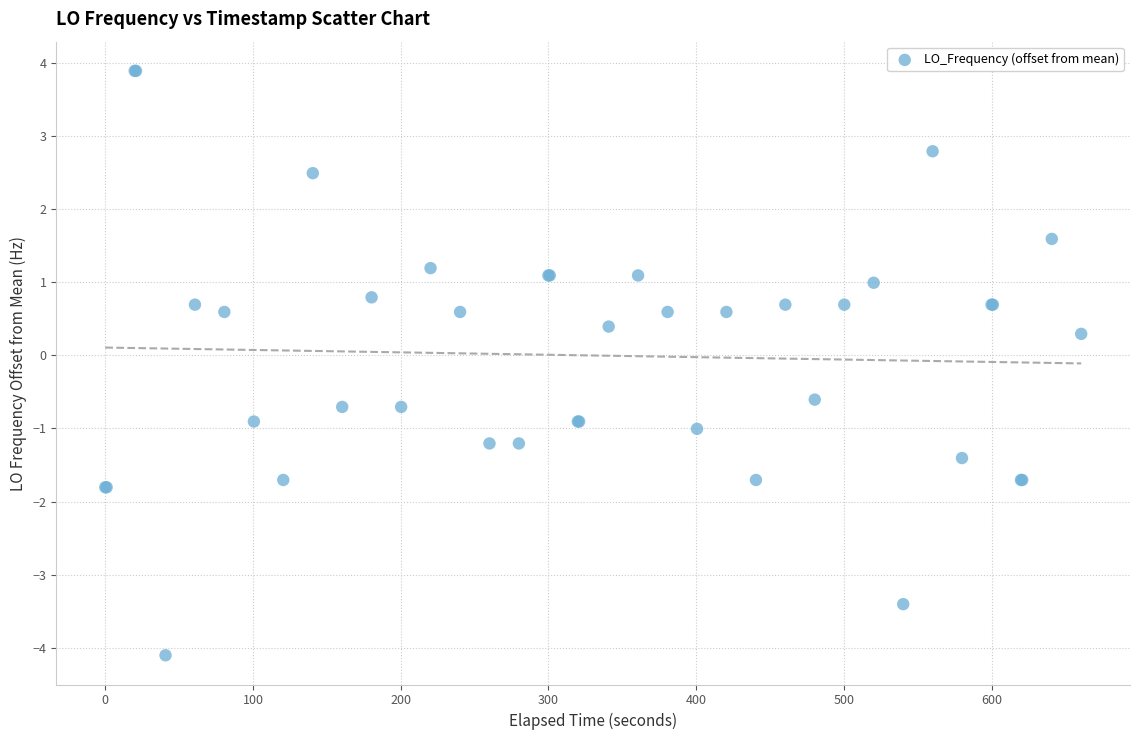

What Y value in the scatter plot is closest to 0?

0.3